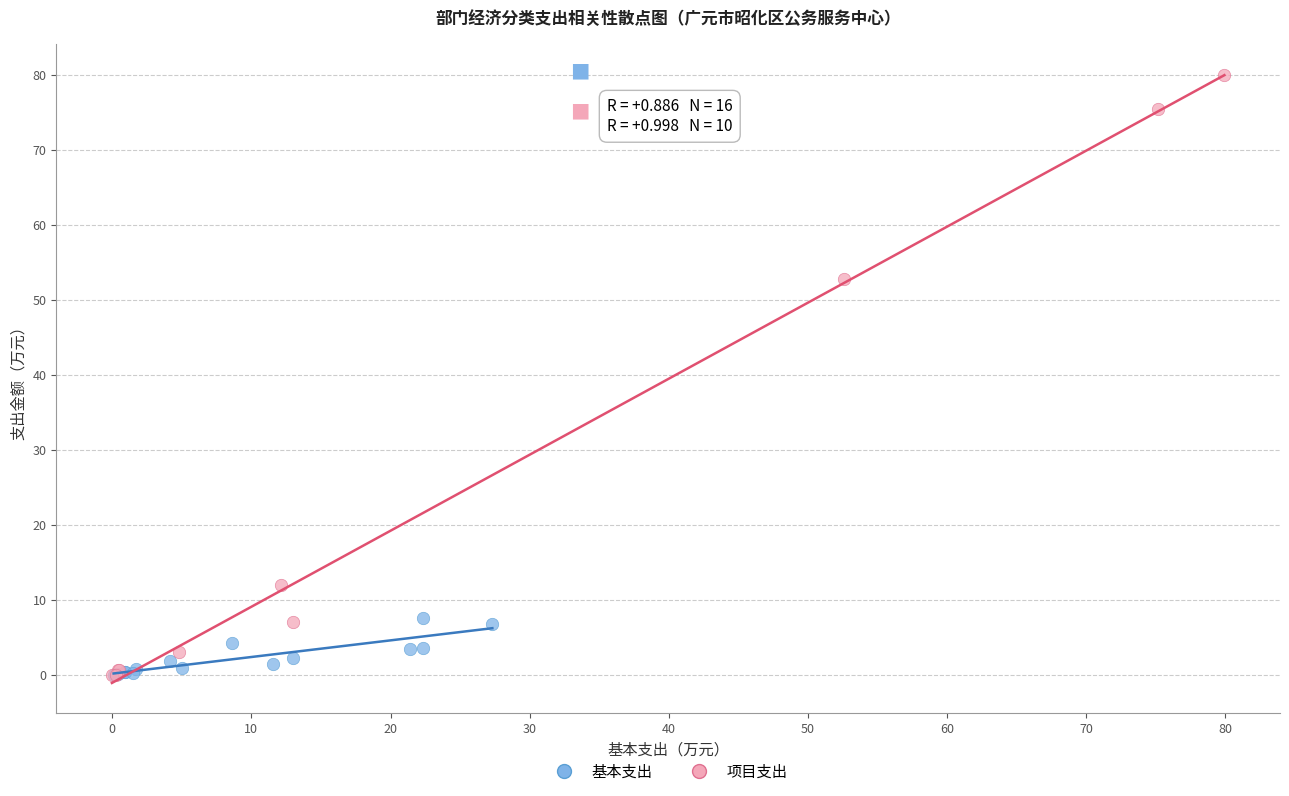

Which series contains the highest Y value?

项目支出